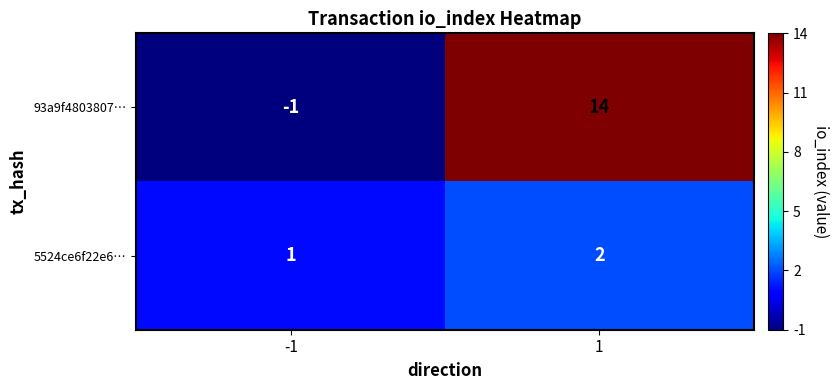

Reading left to right, extract all data points from this chart.

93a9f4803807…: -1=-1	1=14
5524ce6f22e6…: -1=1	1=2